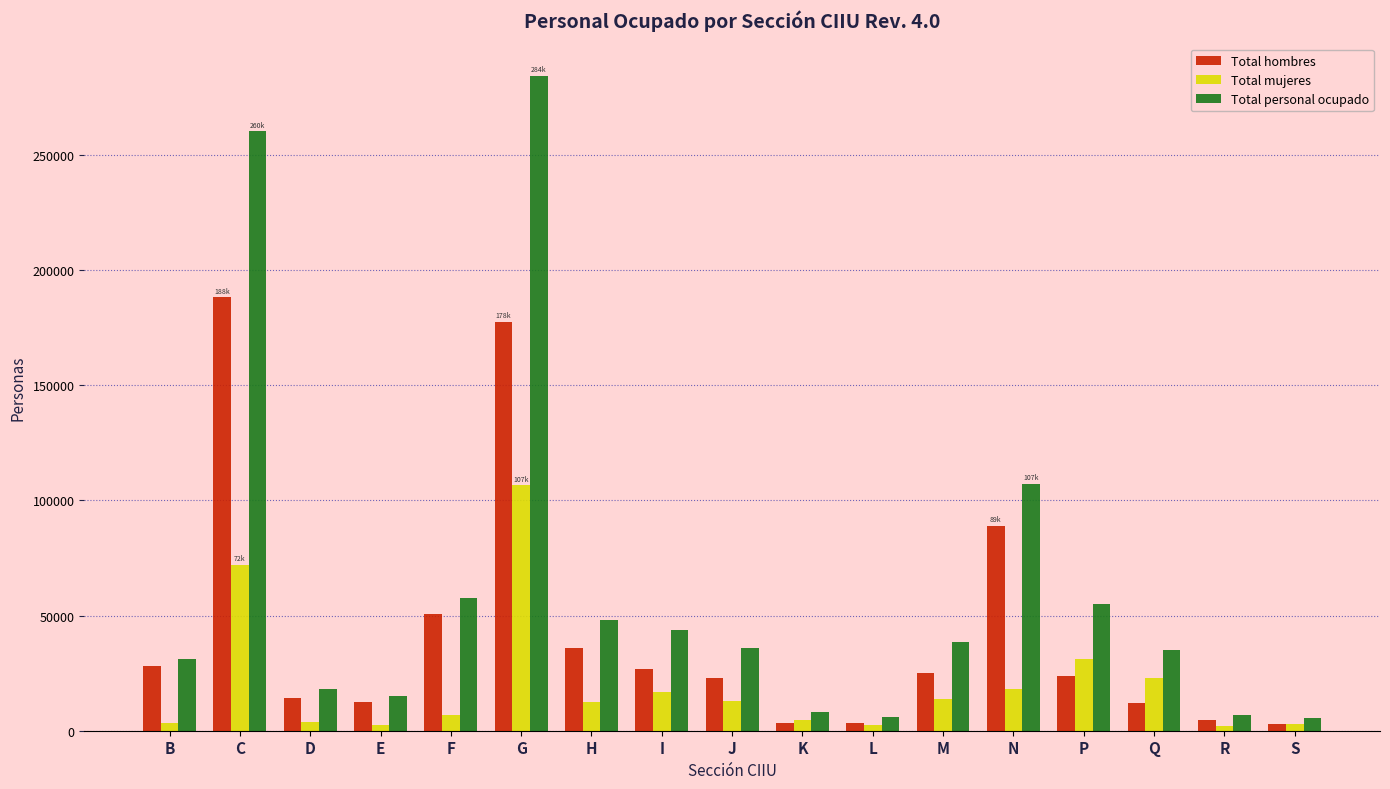

List the series in order of their overall mean, highest first.

Total personal ocupado, Total hombres, Total mujeres